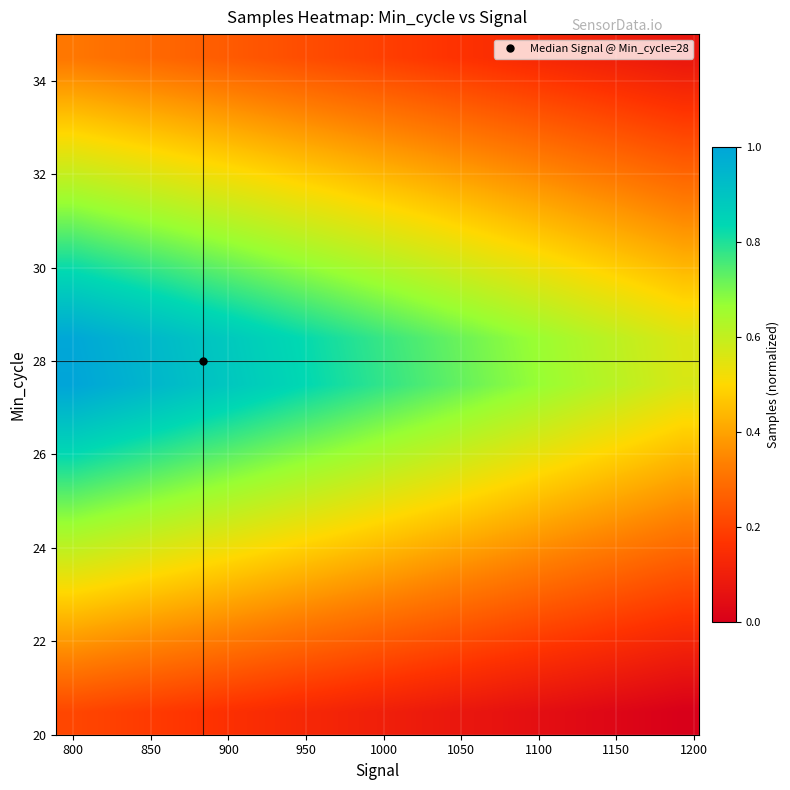

What is the maximum value shown in the chart?

1.0